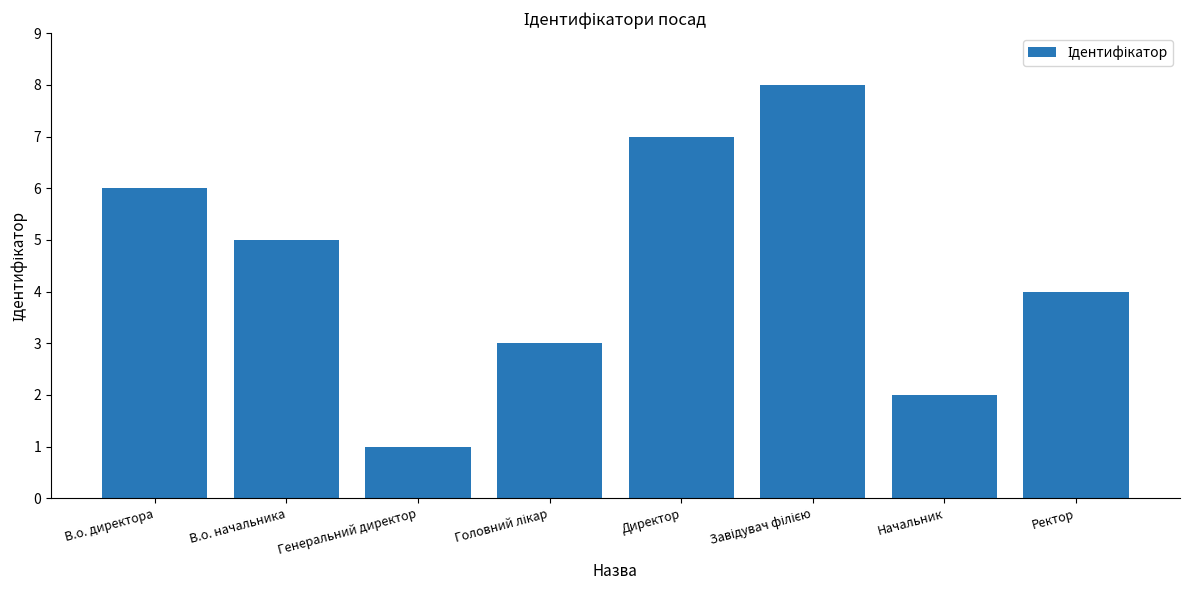

Are the bars grouped side by side (vs. stacked)?

No